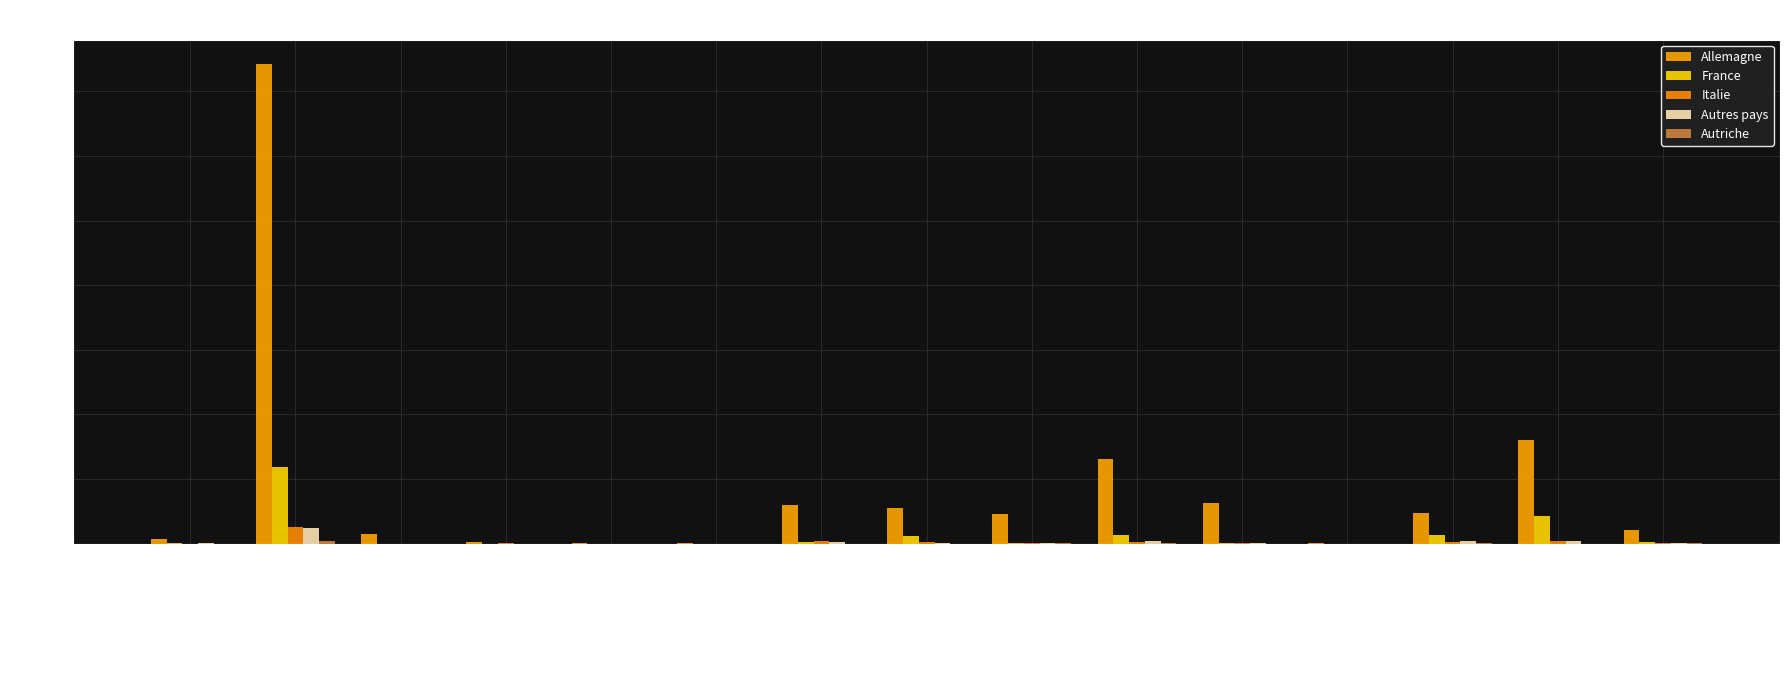

Where does the France series first go above 18?

Total industrie